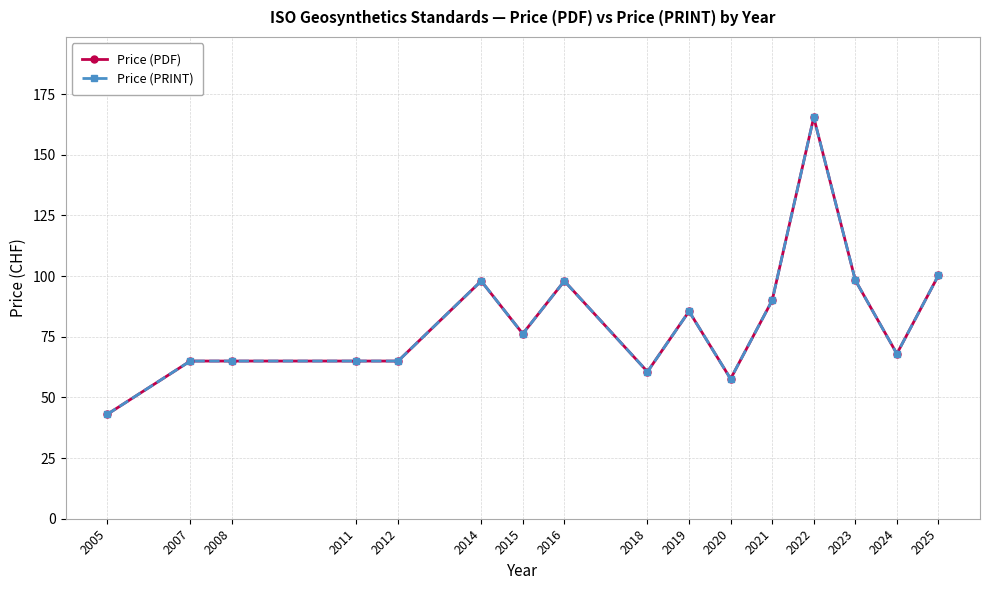

Does the chart display data point markers on the line(s)?

Yes